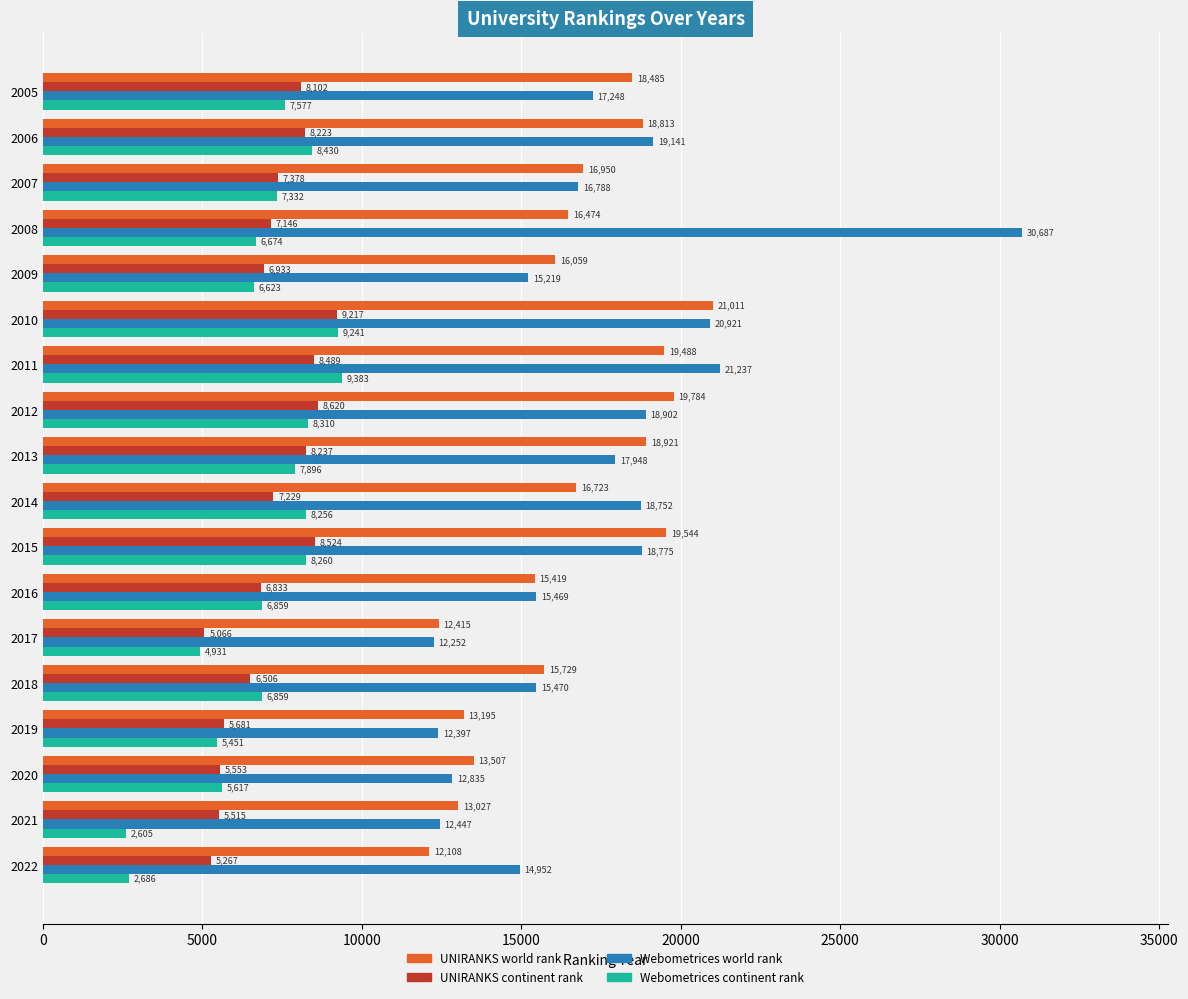

At which category is the sum across all series the highest?

2008